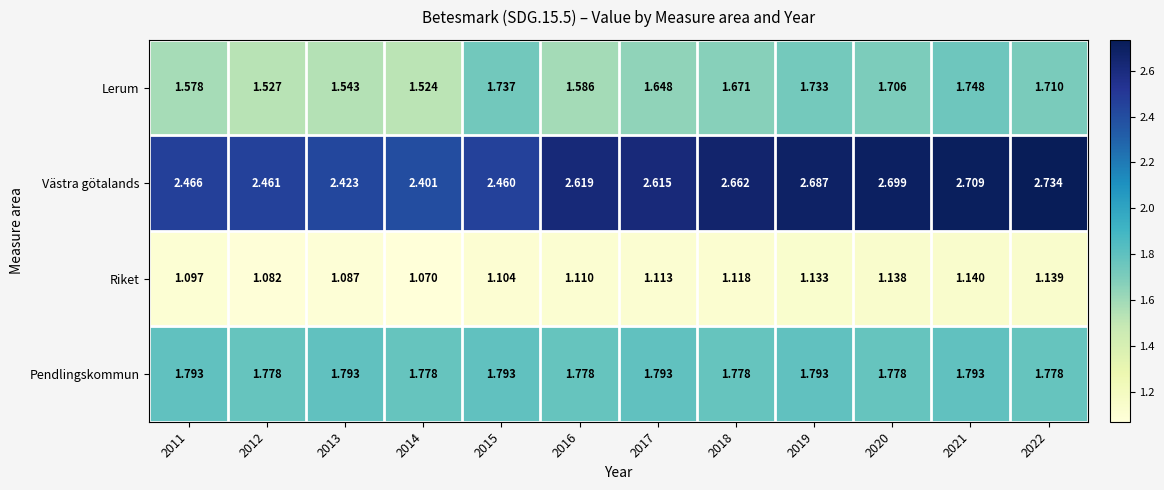

Rank the series by their maximum value, from highest to lowest.

Västra götalands, Pendlingskommun, Lerum, Riket